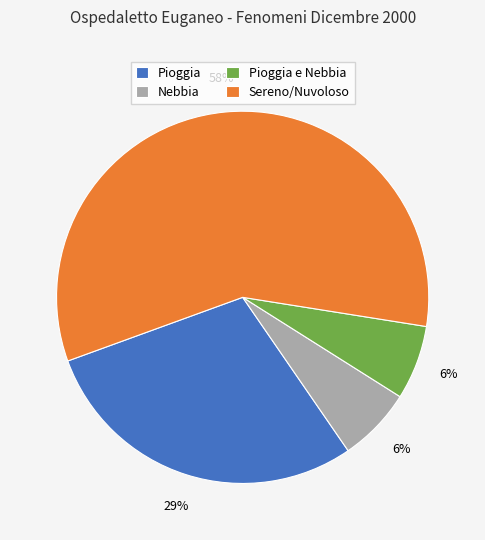

What is the ratio of the value at Pioggia e Nebbia to the value at Nebbia?

1.0